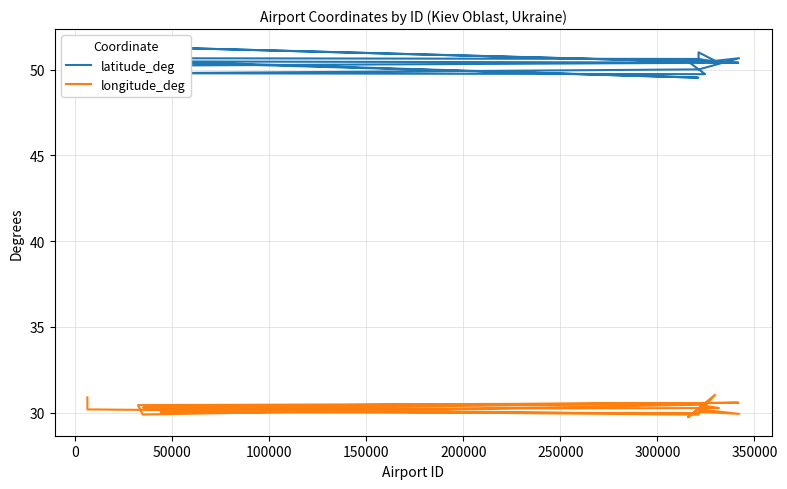

What is the approximate value of longitude_deg at 200000?

30.3